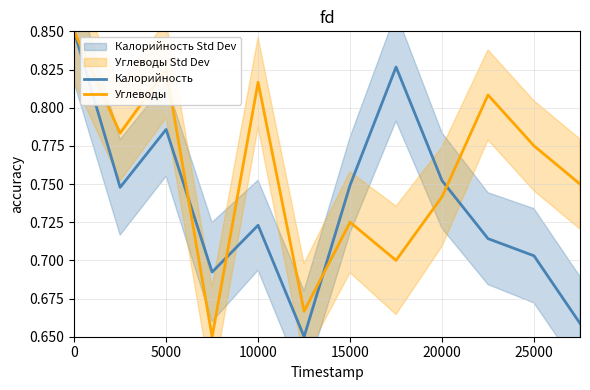

Rank the series by their maximum value, from lowest to highest.

Калорийность, Углеводы